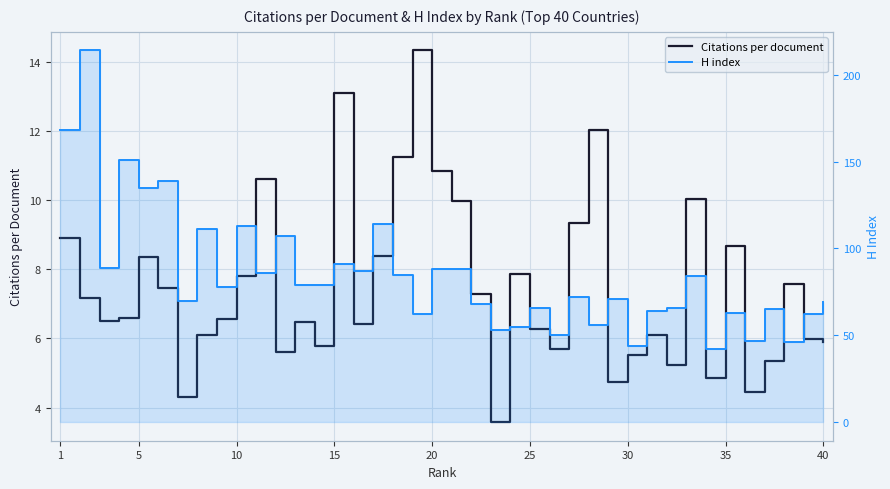

How many categories are shown in the chart?

40